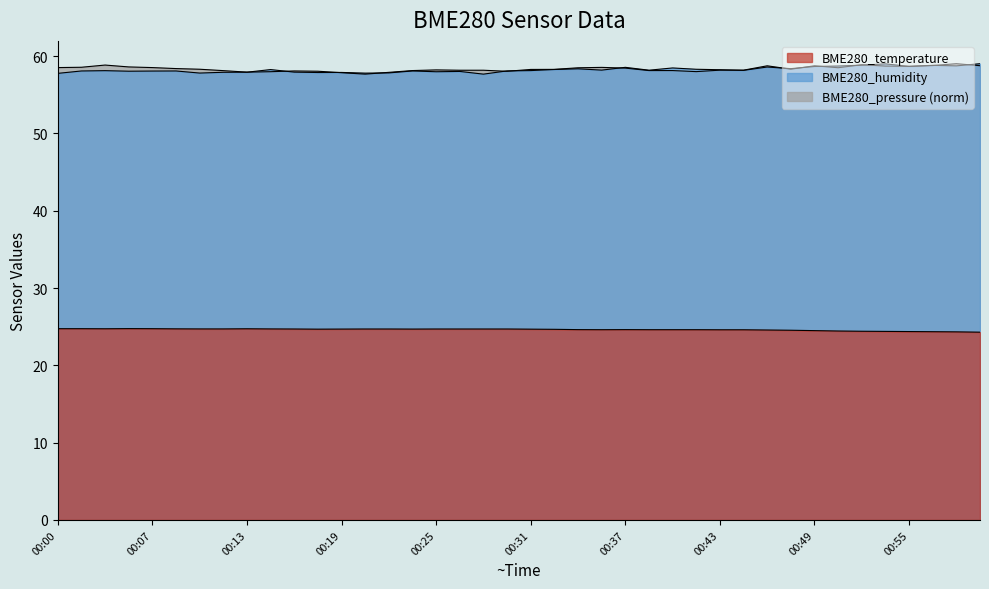

Which series has the widest spread of values?

BME280_humidity